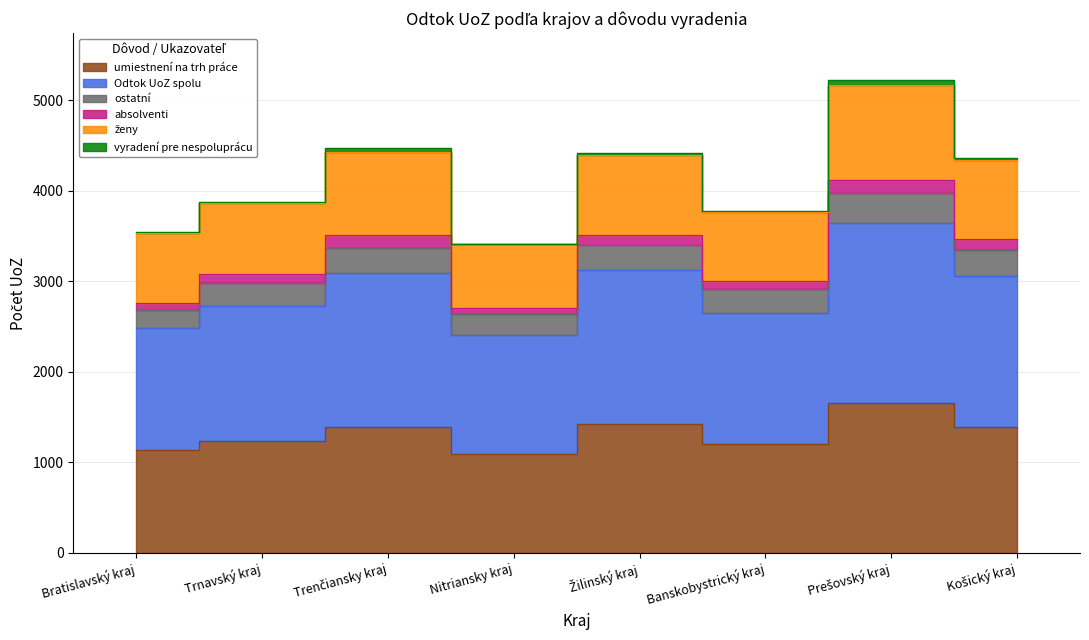

What is the label of the 7th point from the left?

Prešovský kraj